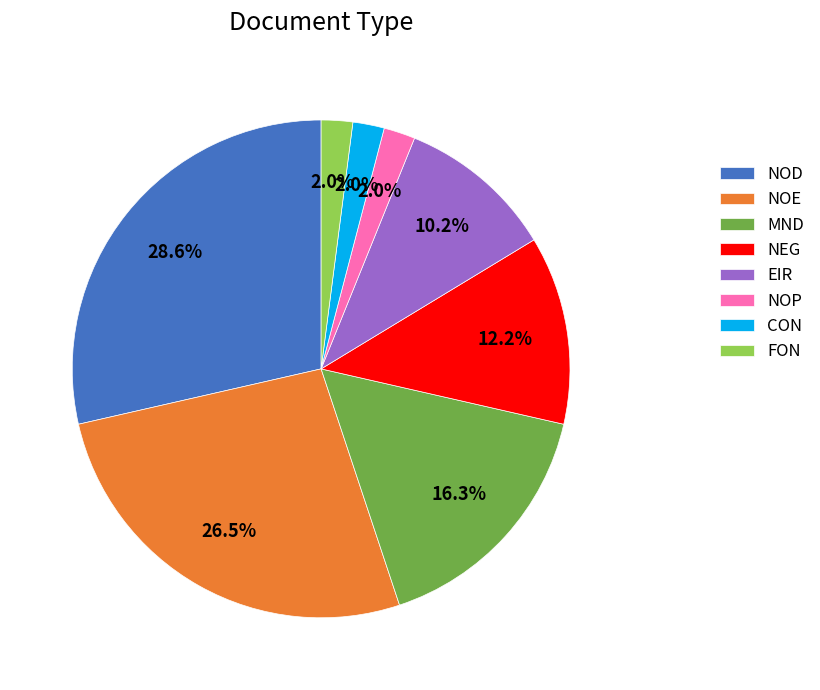

Count the number of slices in the pie.

8